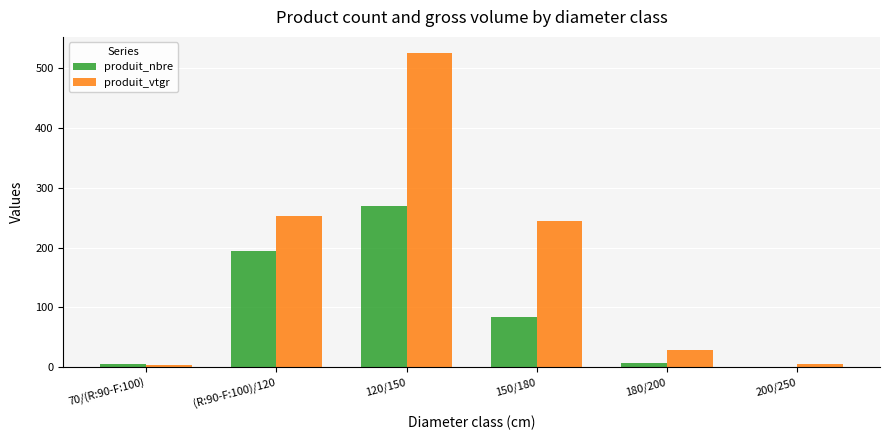

At which label does produit_vtgr first exceed 244?

(R:90-F:100)/120